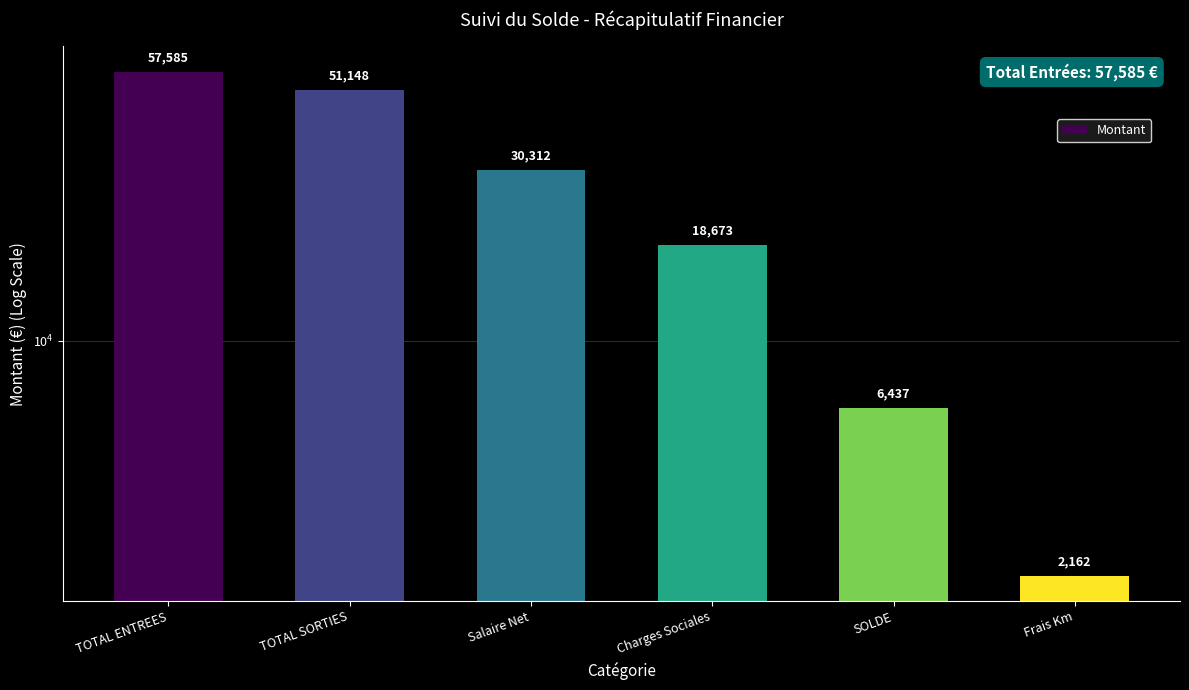

What is the change in value from TOTAL ENTREES to Charges Sociales?

-38911.5